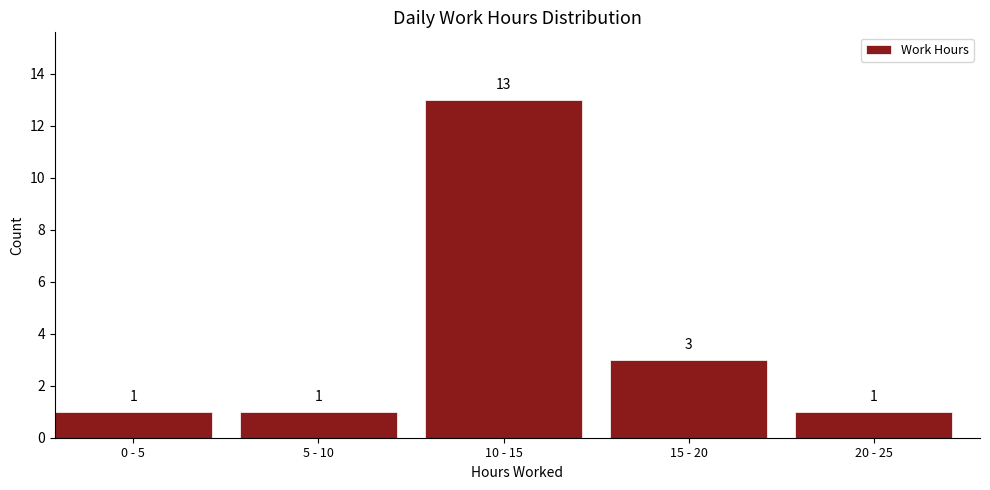

Reading left to right, what are all the values shown in this chart?

1	1	13	3	1